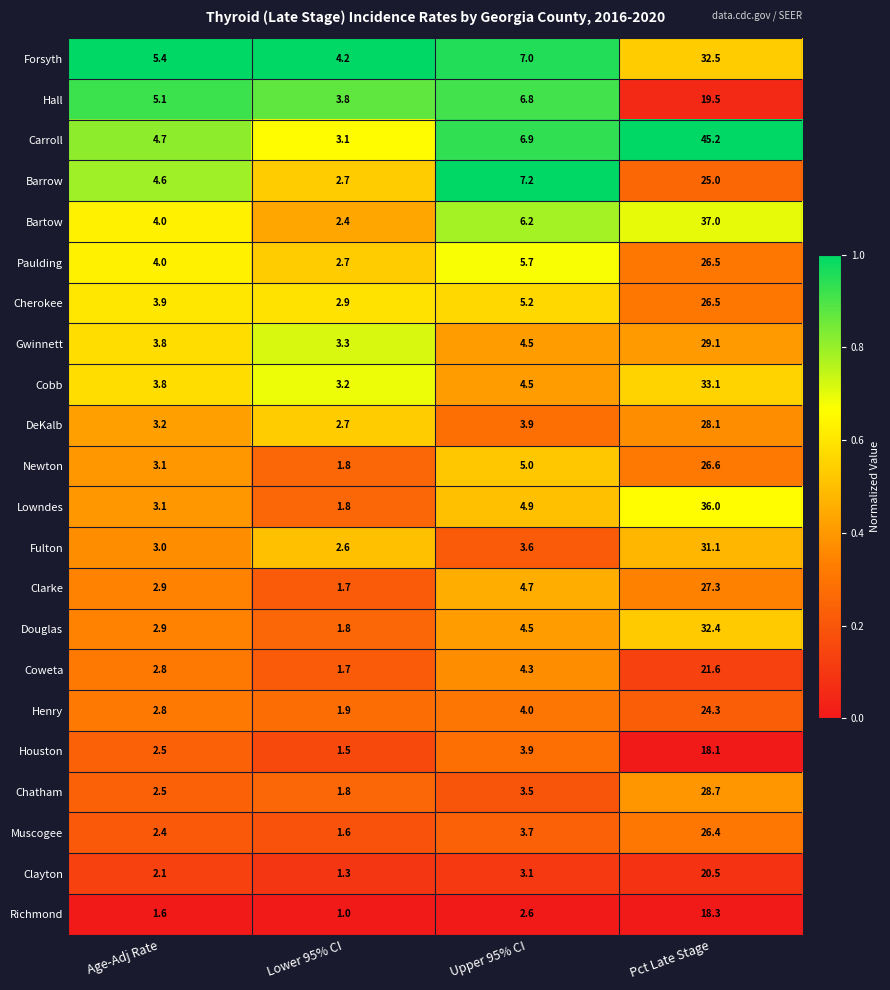

Which series has the largest range (max minus min)?

Carroll